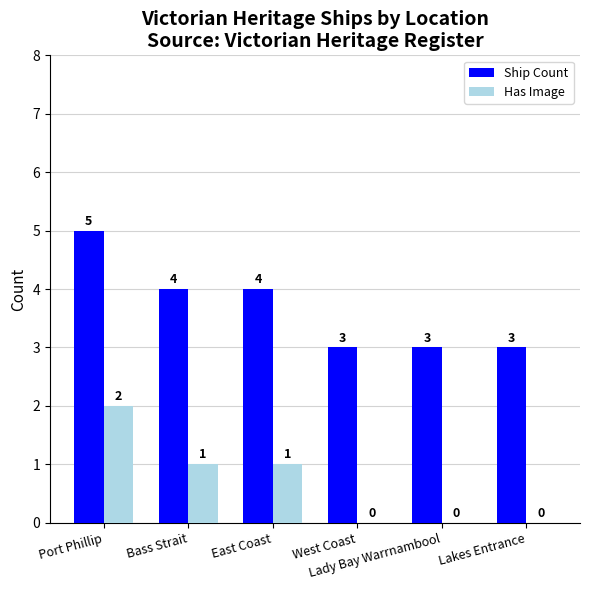

How many Ship Count values are between 3 and 4?

5